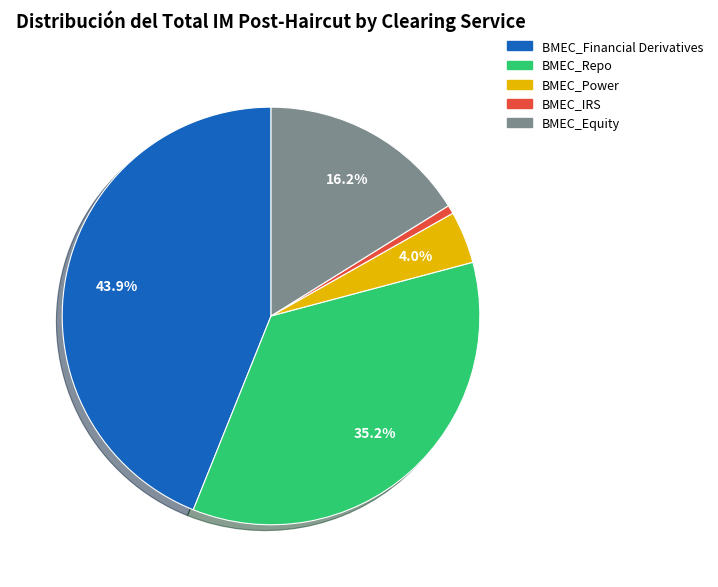

Which slice is the smallest?

BMEC_IRS